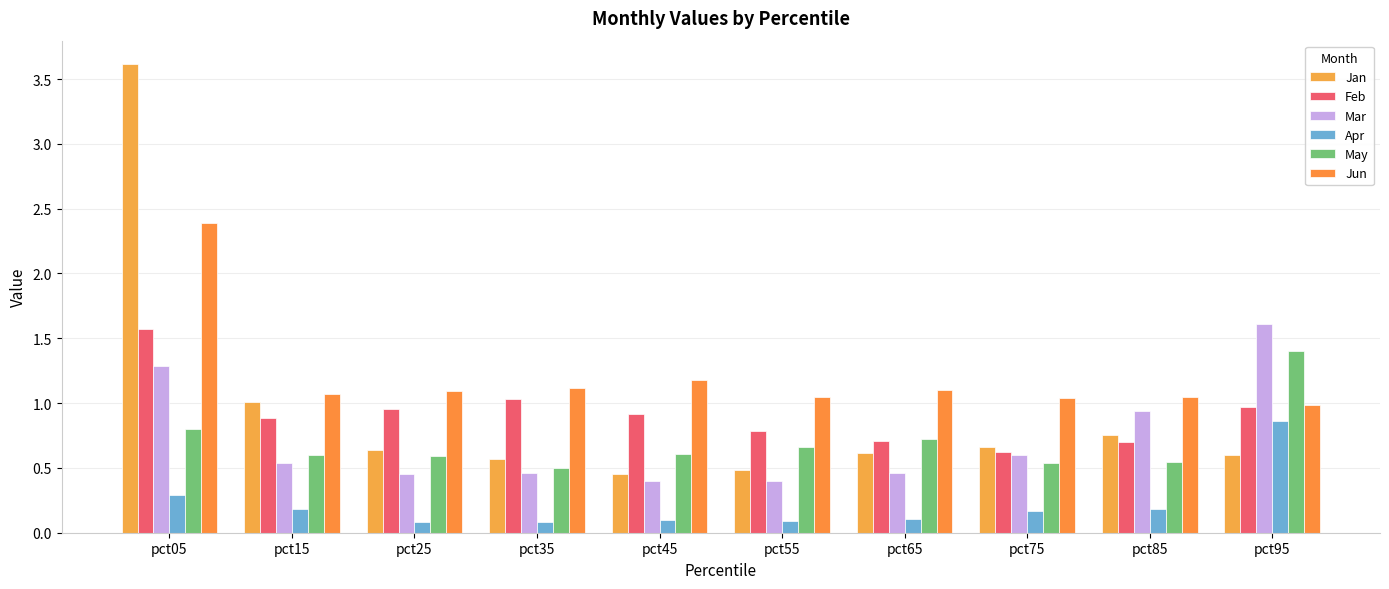

What is the average value of the Mar series?

0.7